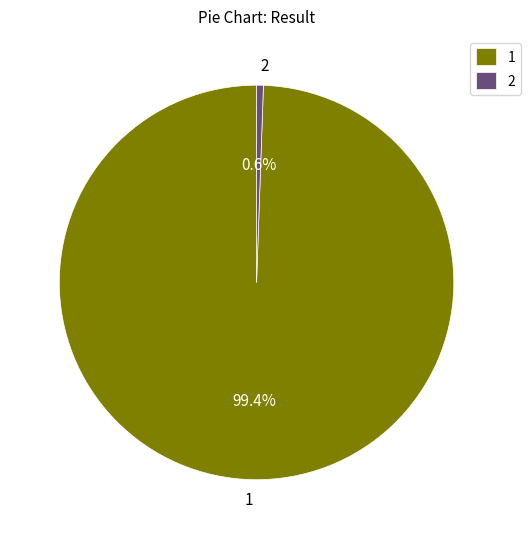

To the nearest percent, what is the difference between the 2 and 1 slice percentages?

99%